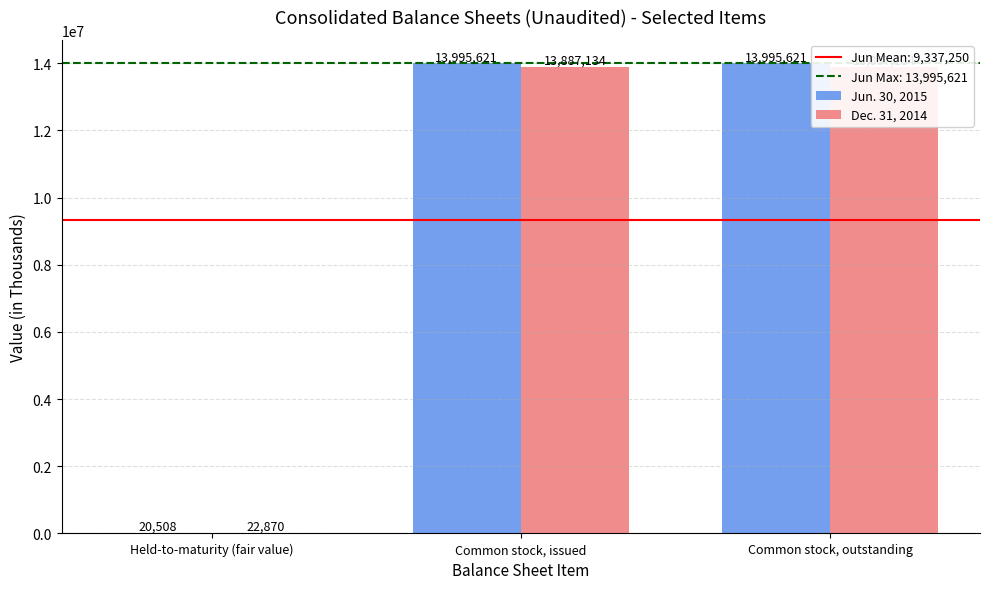

Between Held-to-maturity (fair value) and Common stock, outstanding, which series saw the biggest shift?

Jun. 30, 2015